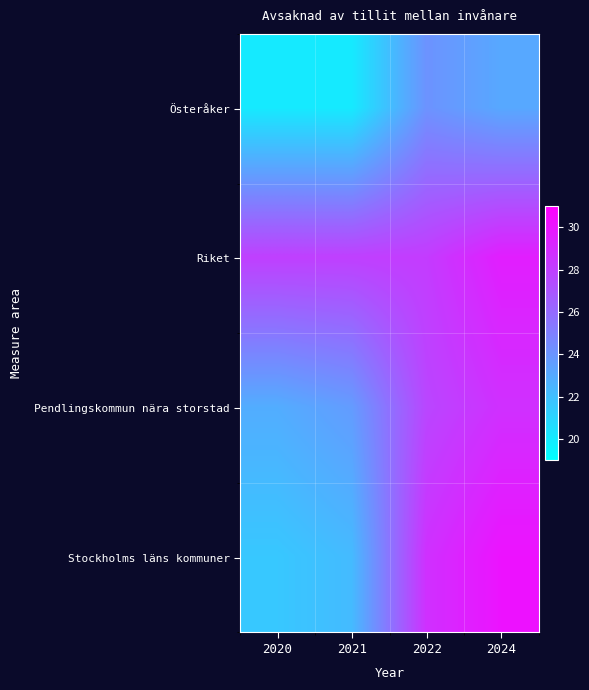

Which has a higher value, 2022 or 2020?

2022